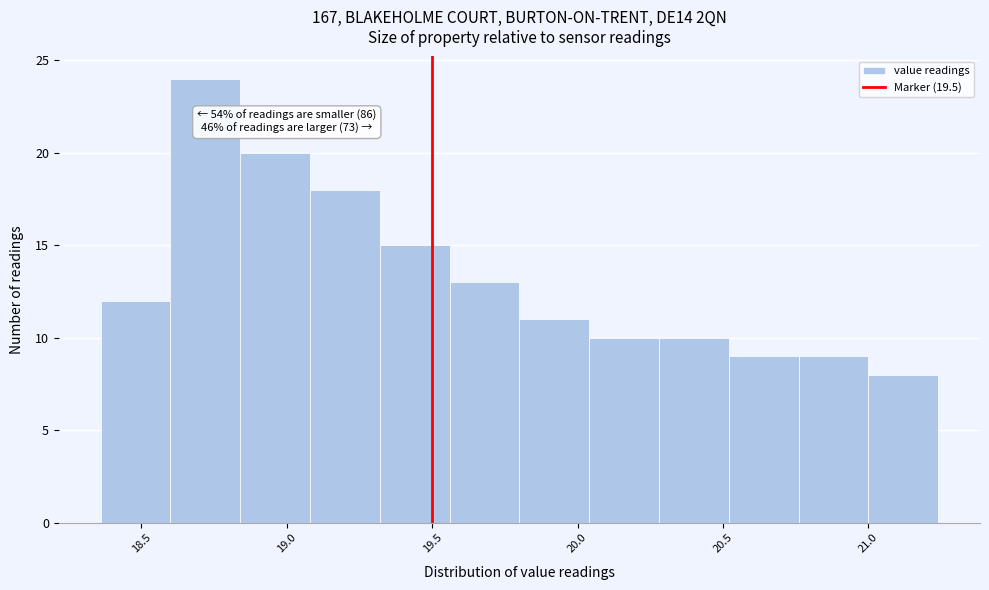

Which range on the x-axis has the tallest bar?

18.60 to 18.84